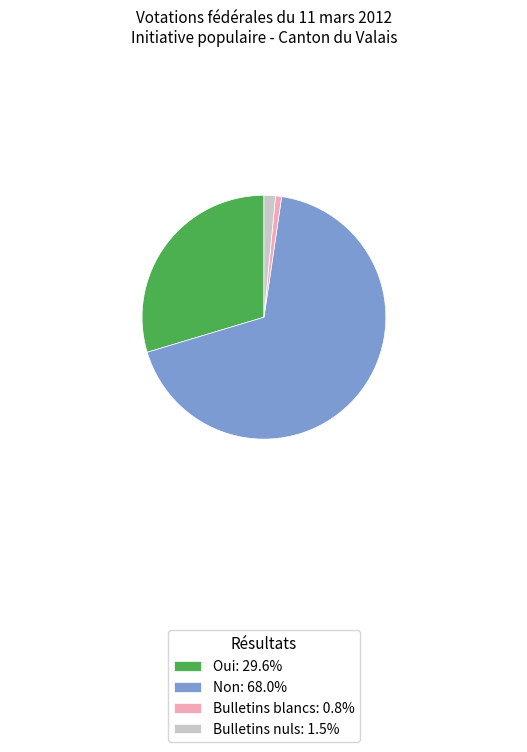

What is the largest slice in the pie chart?

Non